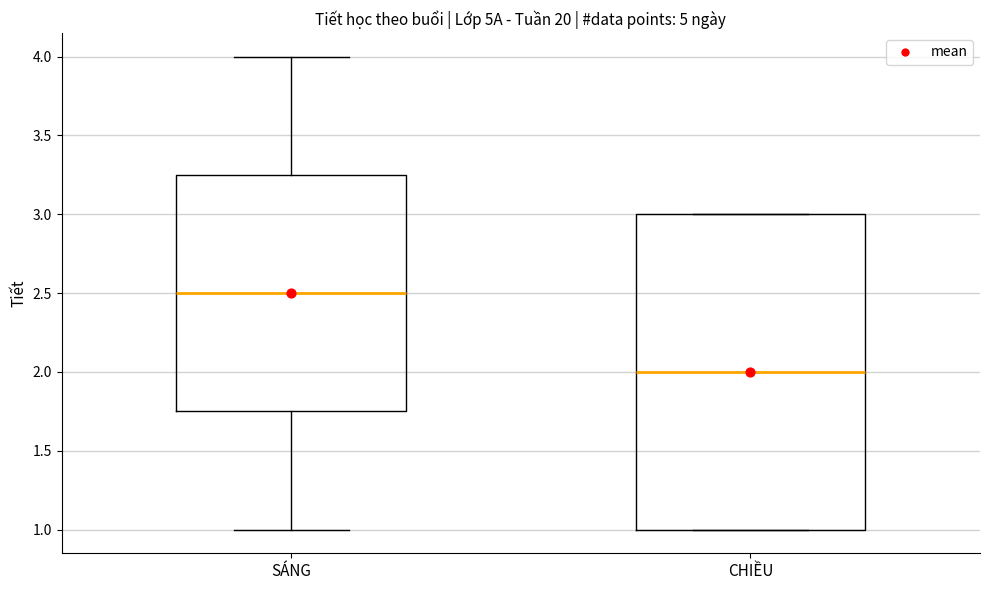

Comparing the boxes themselves (not the whiskers), which one is the tallest?

CHIỀU